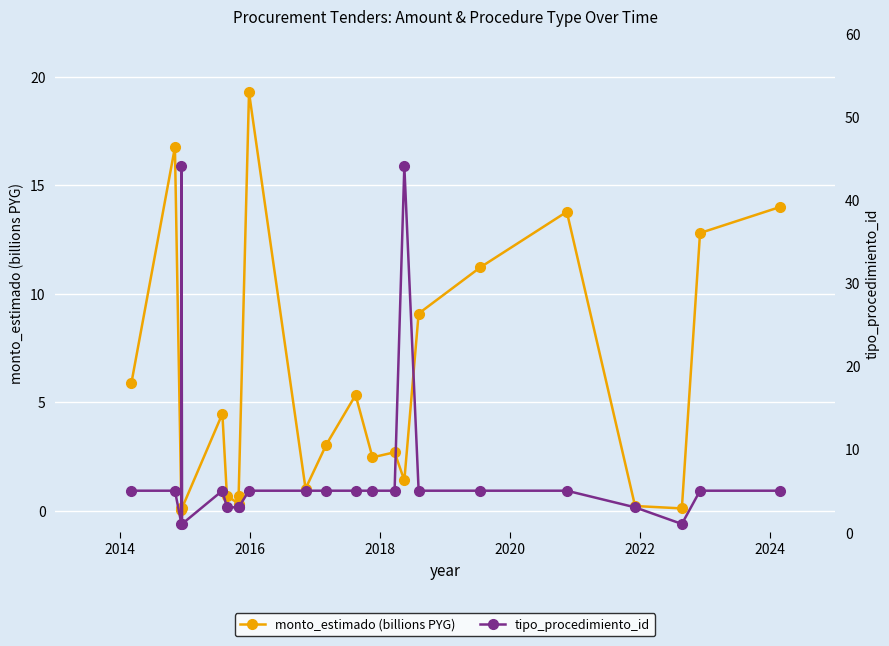

Reading left to right, what are all the values shown in this chart?

monto_estimado (billions PYG): 5.9	16.7	0.0	0.1	0.1	4.5	0.7	0.3	0.7	19.3	1.0	3.0	5.3	2.5	2.7	1.4	9.1	11.2	13.8	0.2	0.1	12.8	14.0
tipo_procedimiento_id: 5.0	5.0	1.0	44.0	1.0	5.0	3.0	3.0	3.0	5.0	5.0	5.0	5.0	5.0	5.0	44.0	5.0	5.0	5.0	3.0	1.0	5.0	5.0